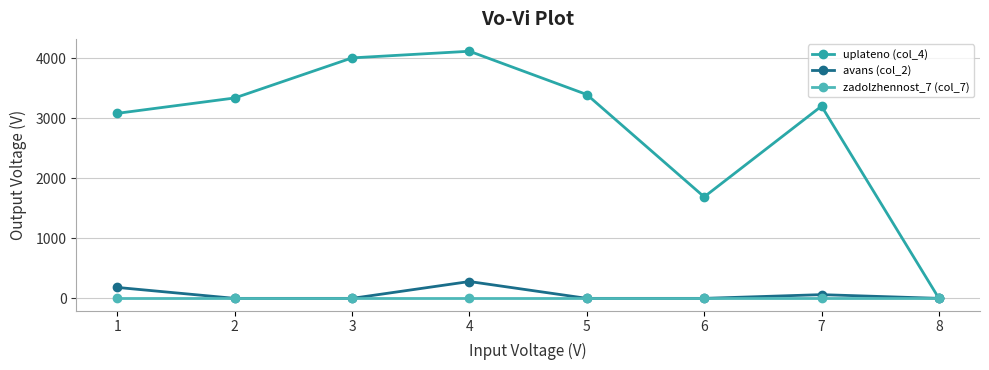

Count the number of data series in this chart.

3